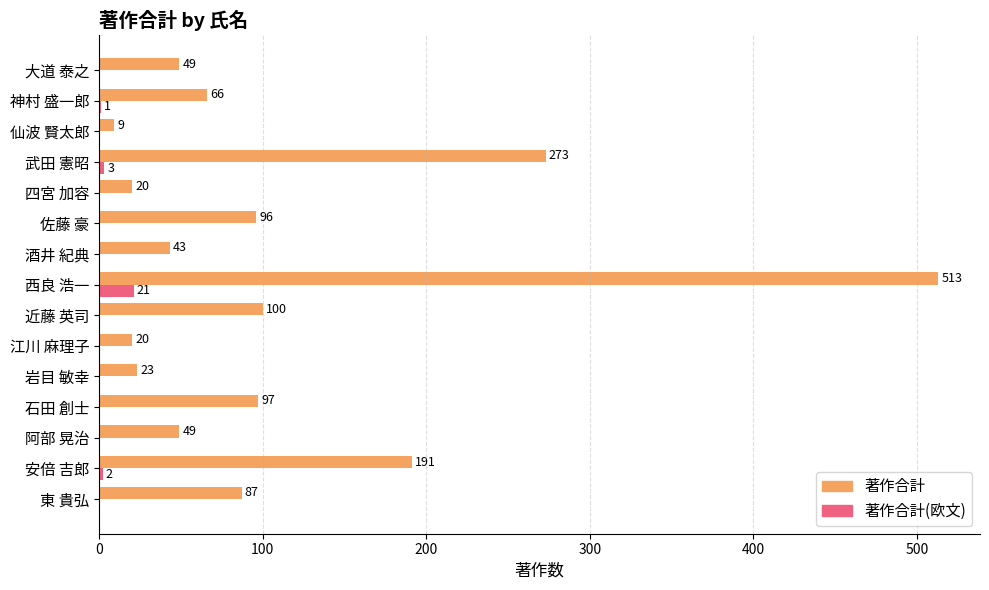

What is the highest value of the 著作合計(欧文) series?

21